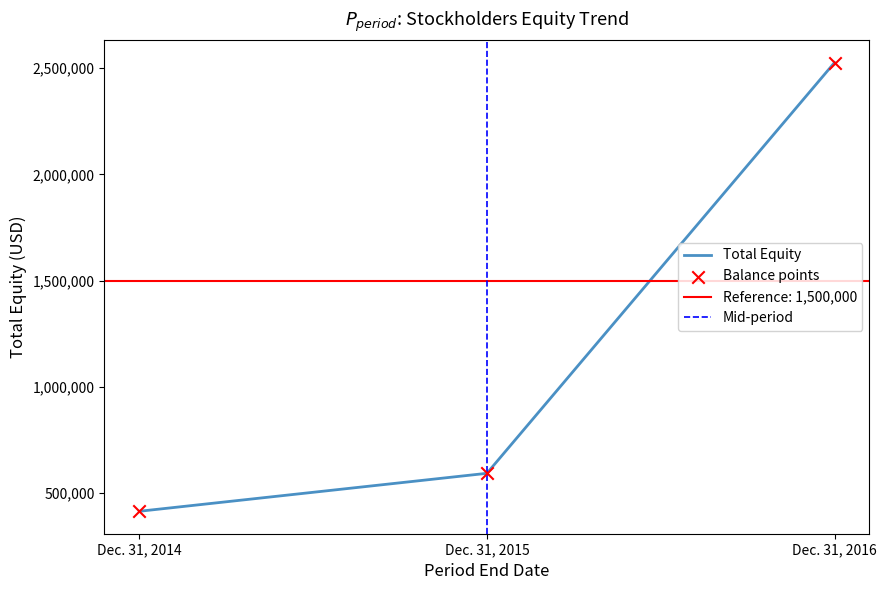

Between Dec. 31, 2016 and Dec. 31, 2015, which is larger?

Dec. 31, 2016